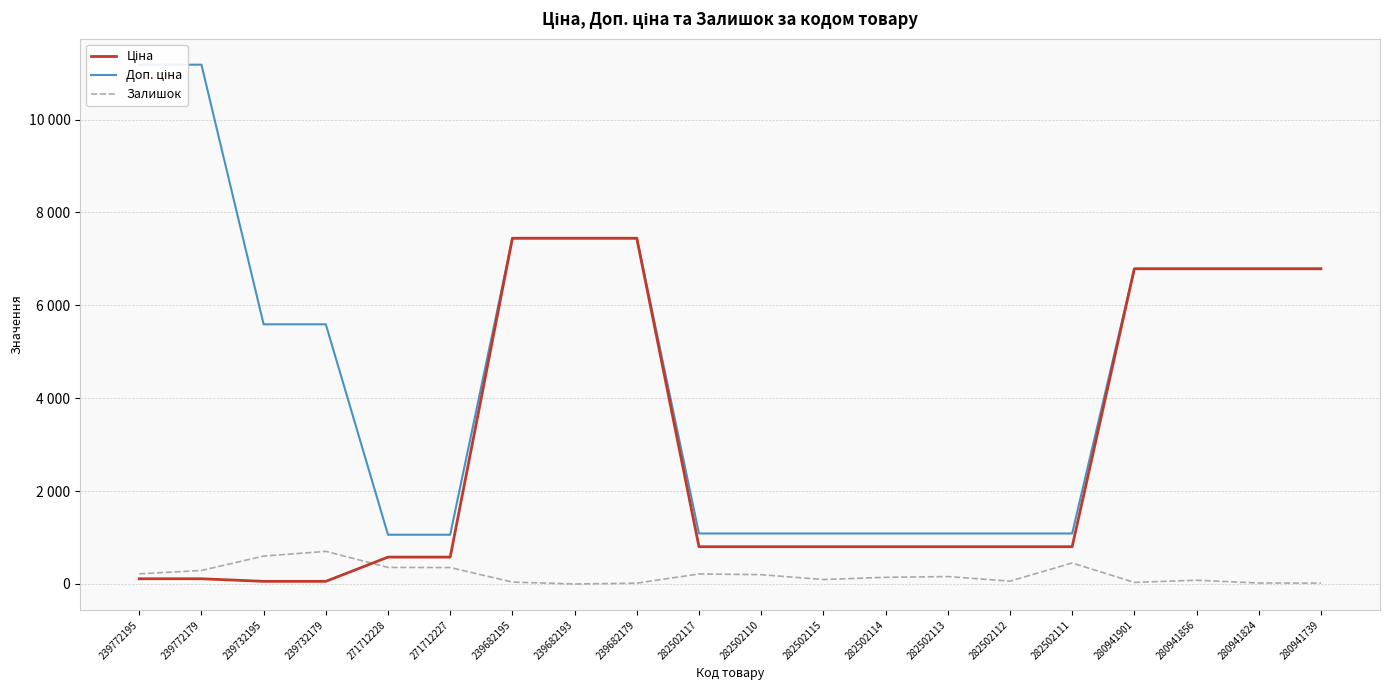

What is the lowest value of the Доп. ціна series?

1060.0